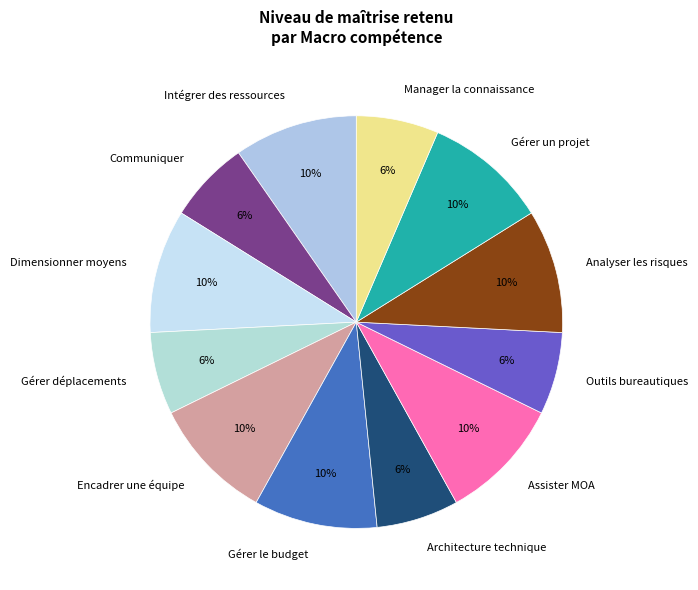

To the nearest percent, what is the combined percentage of Gérer un projet and Manager la connaissance?

16%